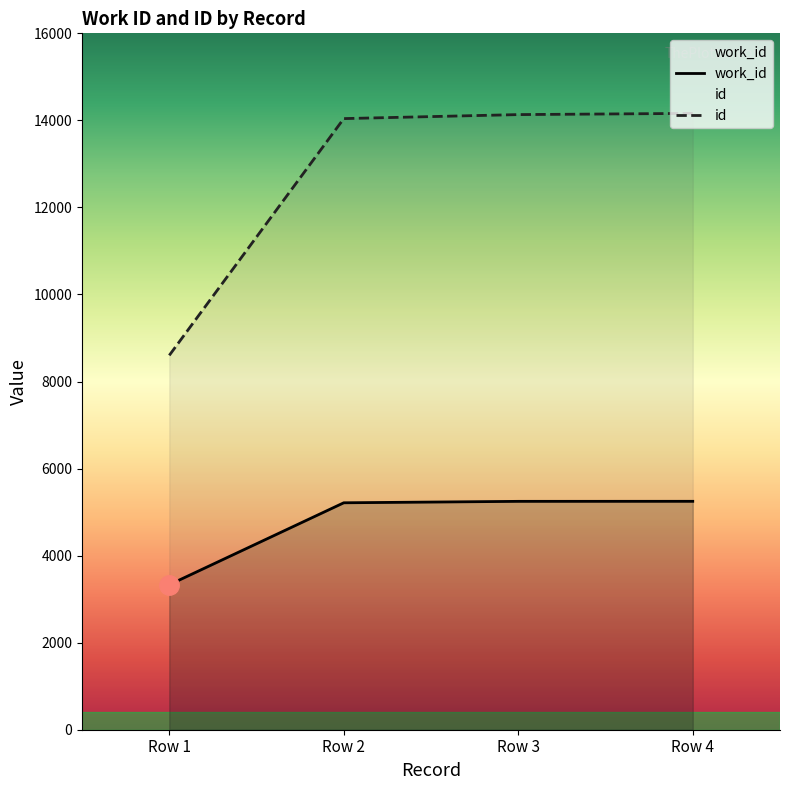

The value of id at Row 2 is 14041. True or false?

True